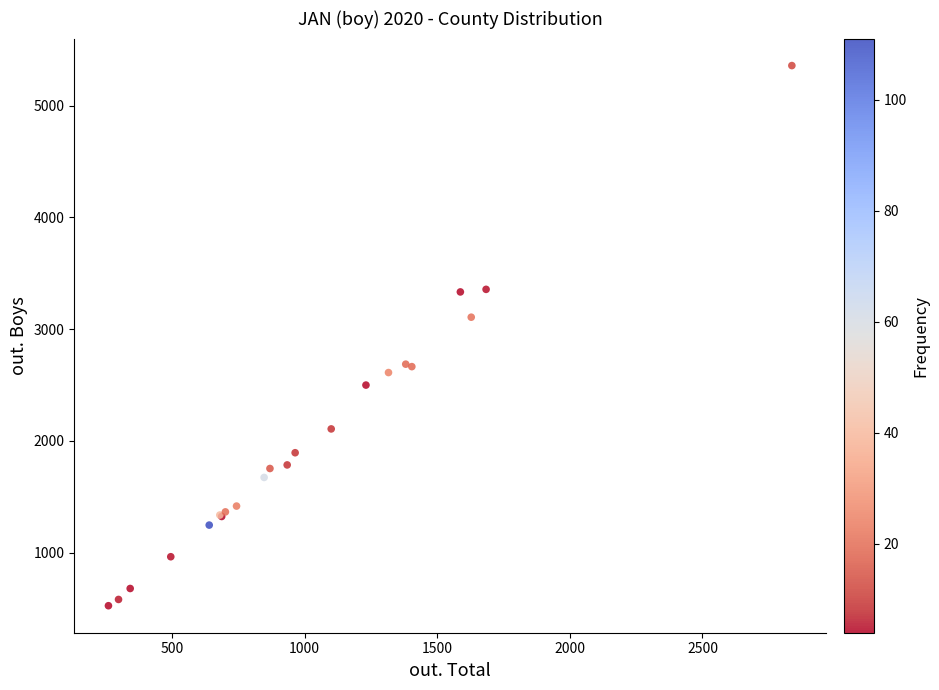

What Y value in the scatter plot is closest to 2942?

3107